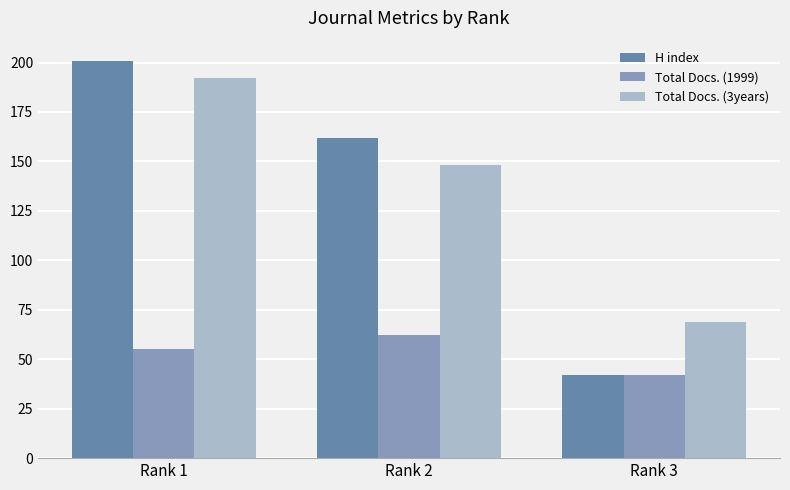

Is the value of Total Docs. (1999) at Rank 1 greater than the value of Total Docs. (3years) at Rank 3?

No